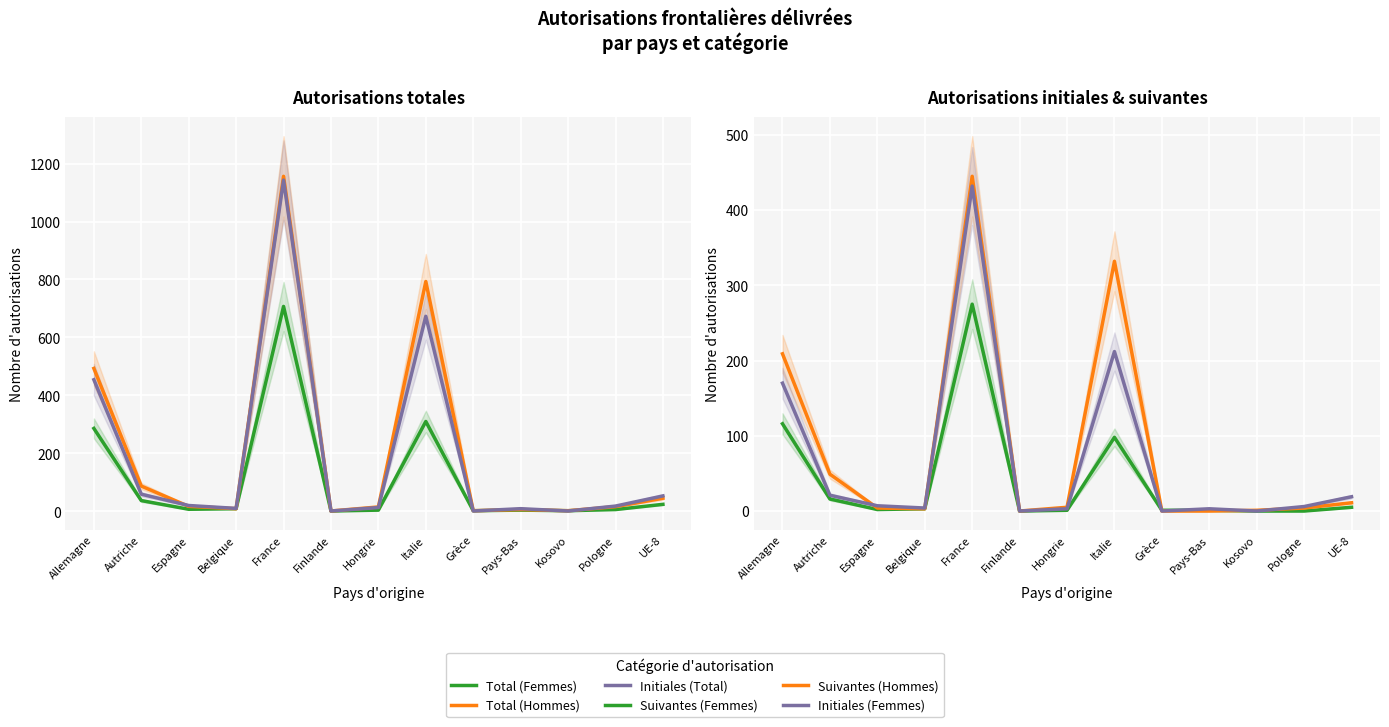

Between France and Grèce, which is larger?

France